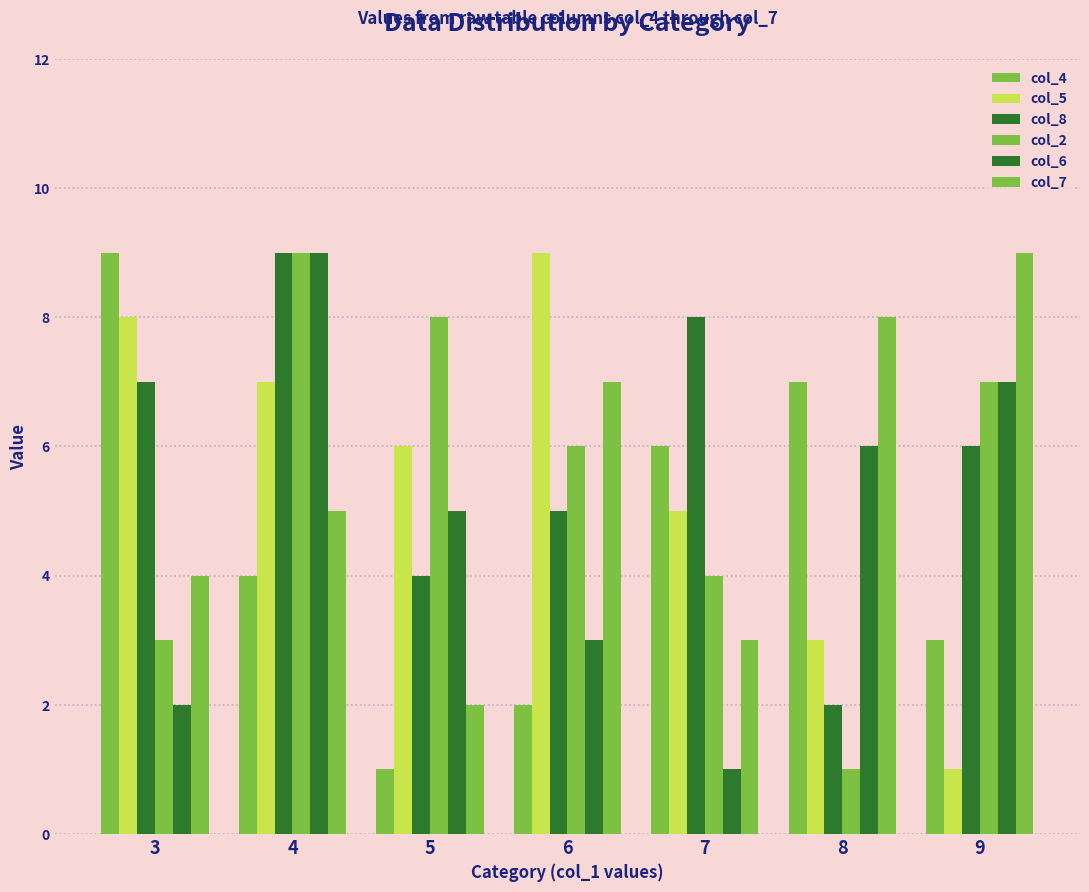

How many values in the col_5 series are below 6?

3